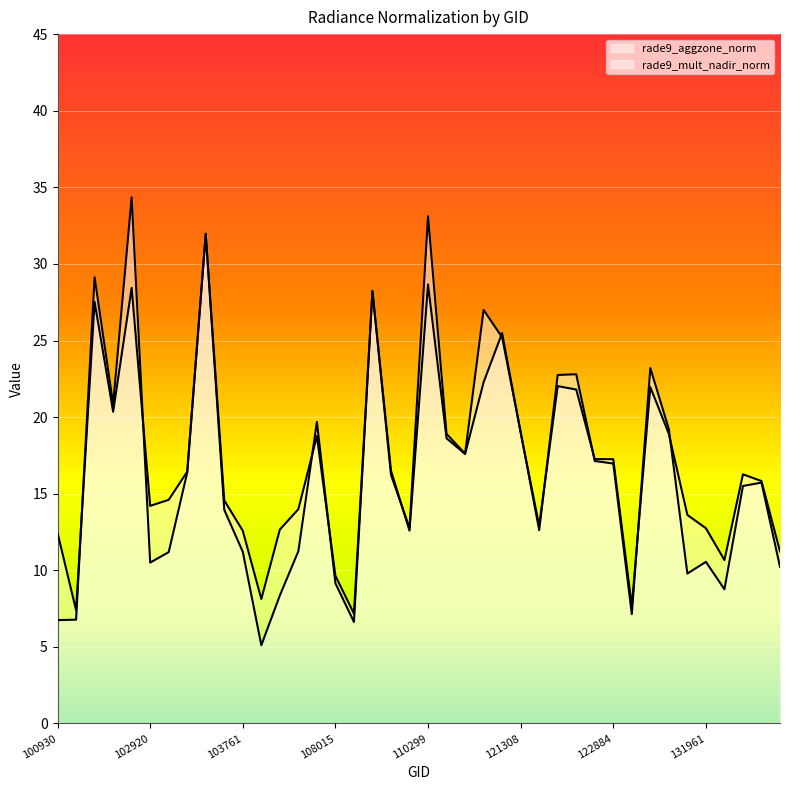

Which series has the largest total across all categories?

rade9_aggzone_norm